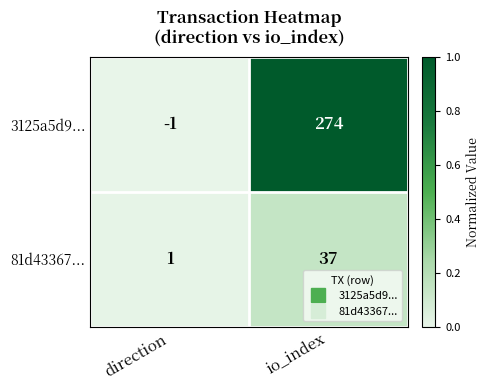

What is the total value across all series at io_index?

311